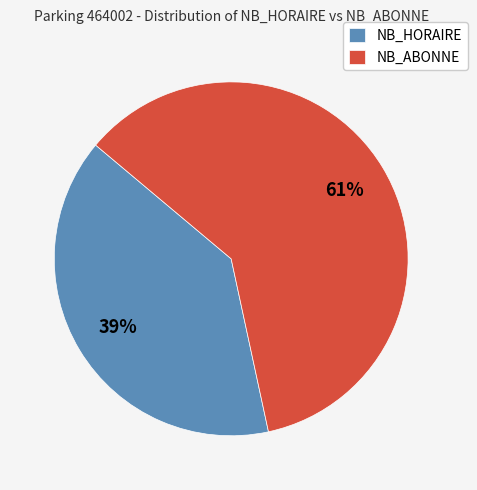

Rank the categories by value from highest to lowest.

NB_ABONNE, NB_HORAIRE